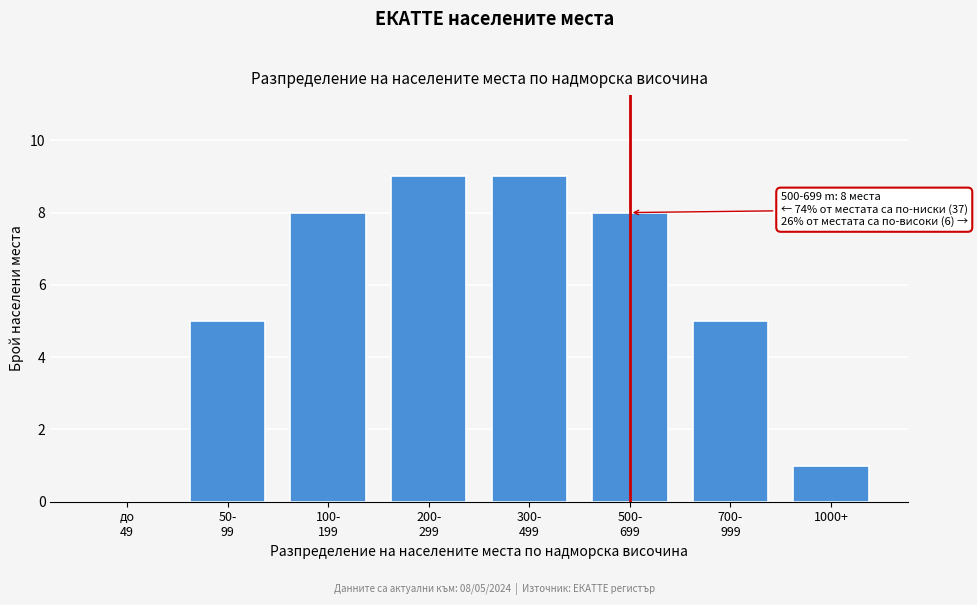

The chart shows a value of 0 at 1000+. True or false?

False